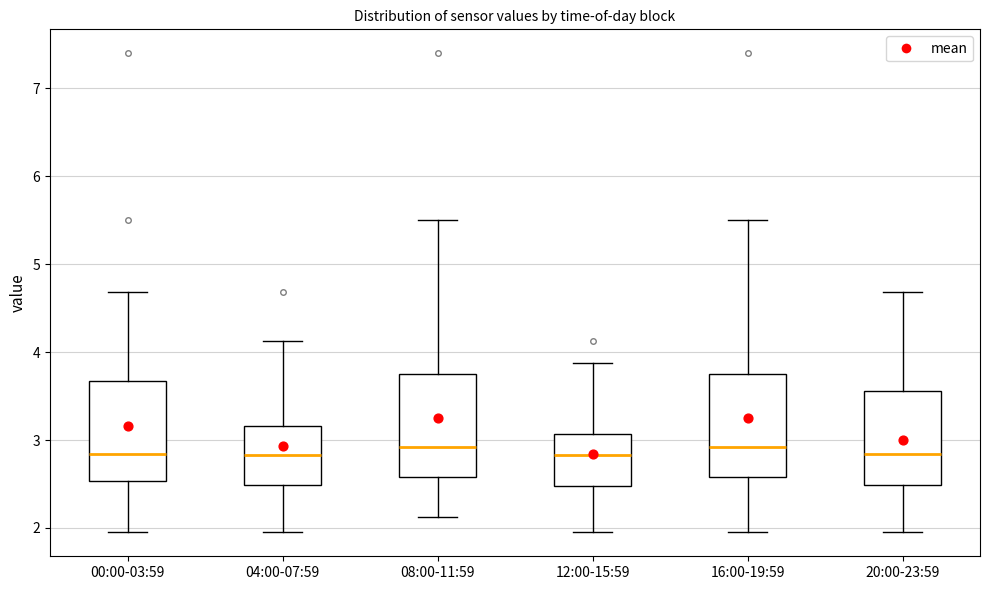

Where is the lower edge of the box for 16:00-19:59 on the y-axis? The values are not printed on the chart, so give them approximately, as read against the axis.

2.6